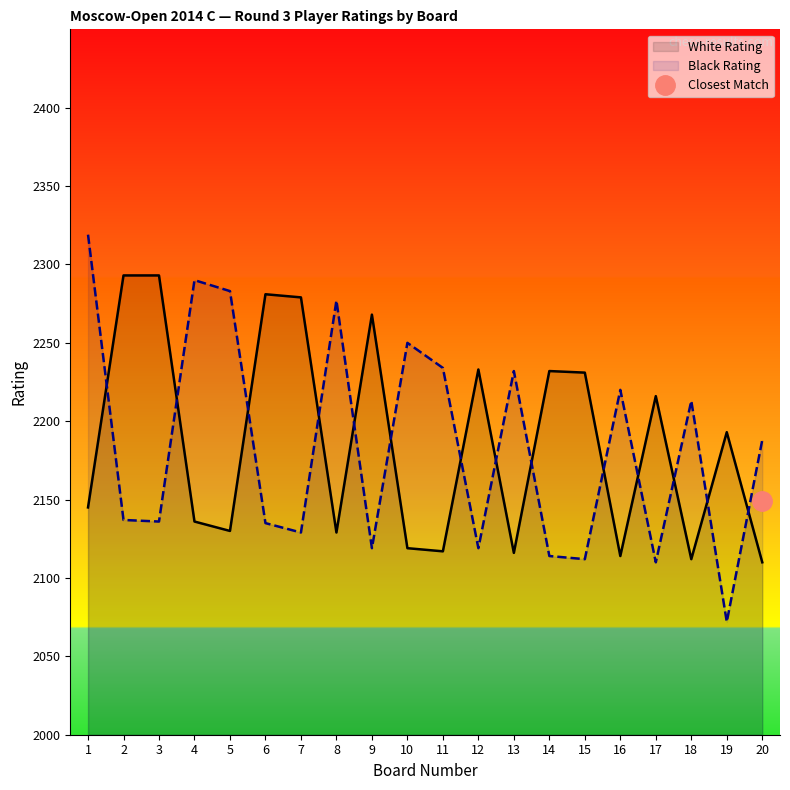

What is the total value across all series at 16?

4334